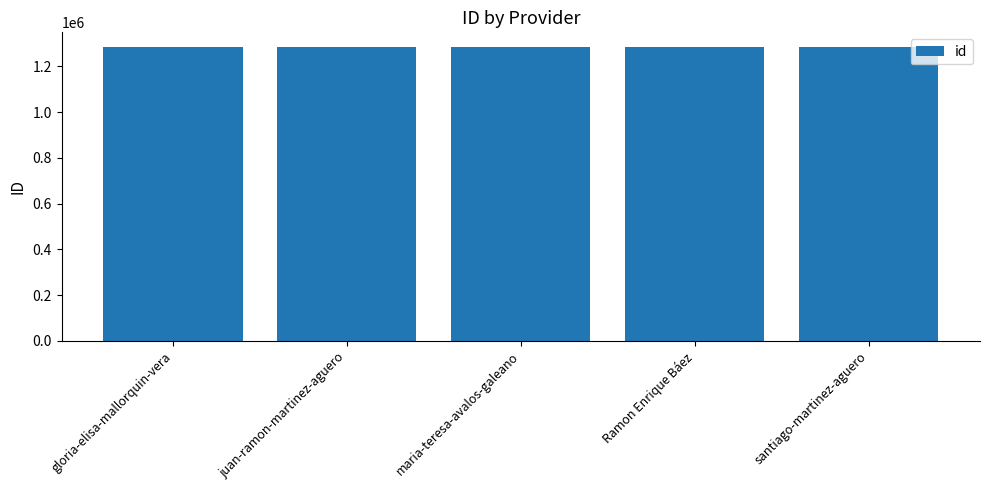

What is the ratio of the value at Ramon Enrique Báez to the value at gloria-elisa-mallorquin-vera?

1.0